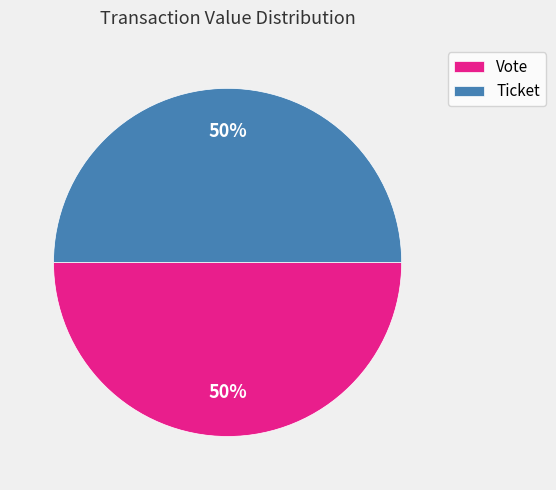

The Vote slice represents 58% of the pie. True or false?

False